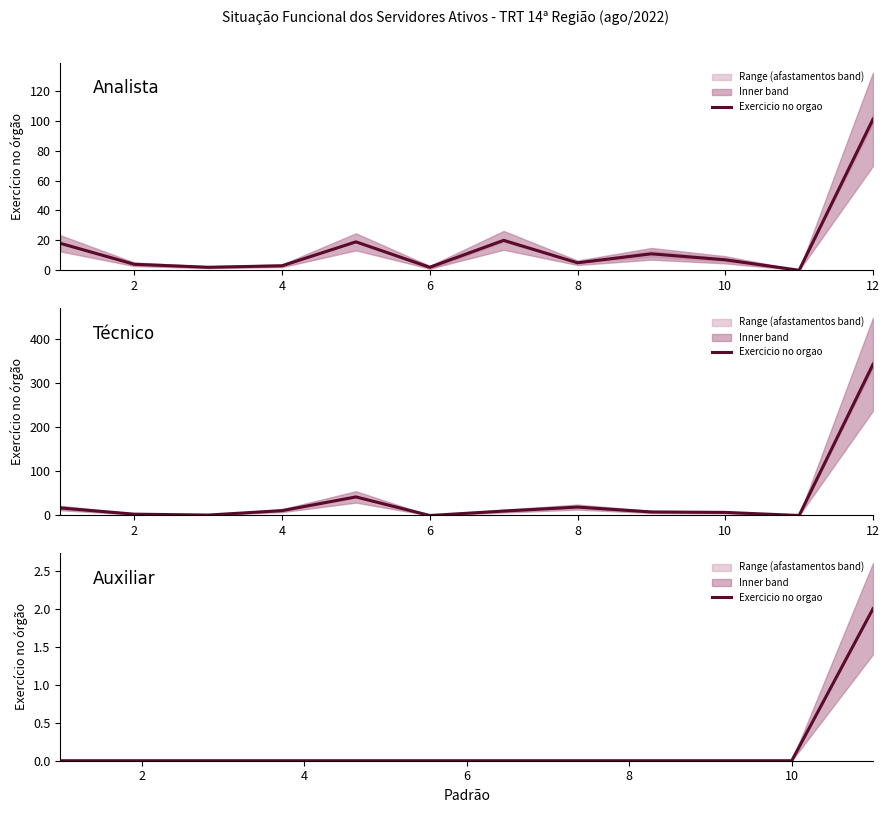

True or false: there are more than 2 points higher than both neighbors.

False